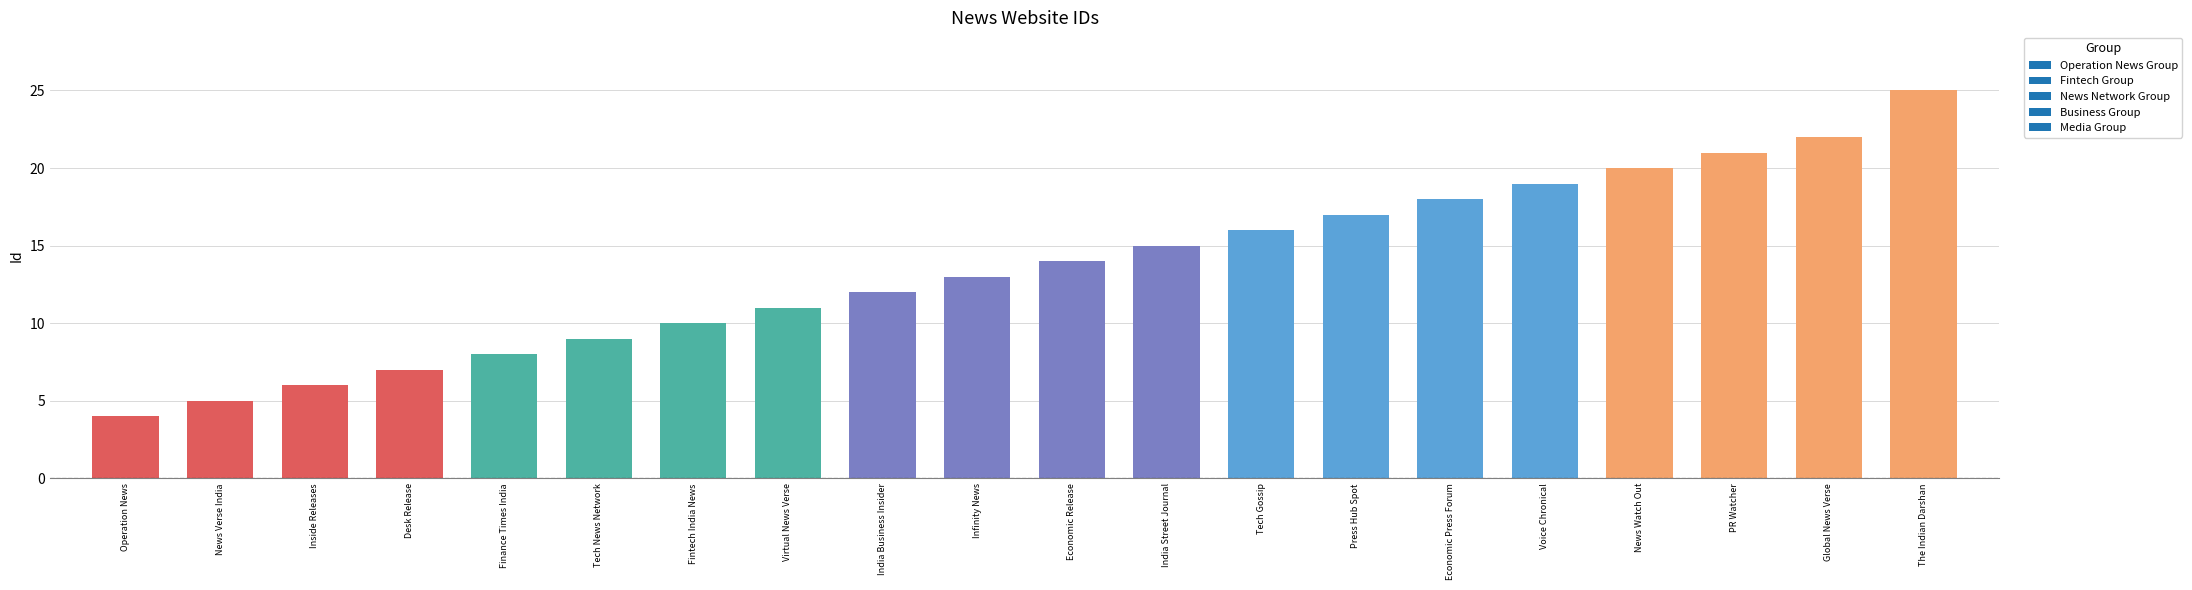

Reading right to left, what are all the values shown in this chart?

25	22	21	20	19	18	17	16	15	14	13	12	11	10	9	8	7	6	5	4